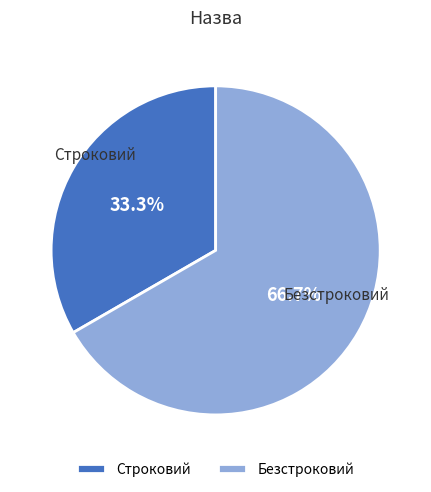

Which category accounts for the majority?

Безстроковий